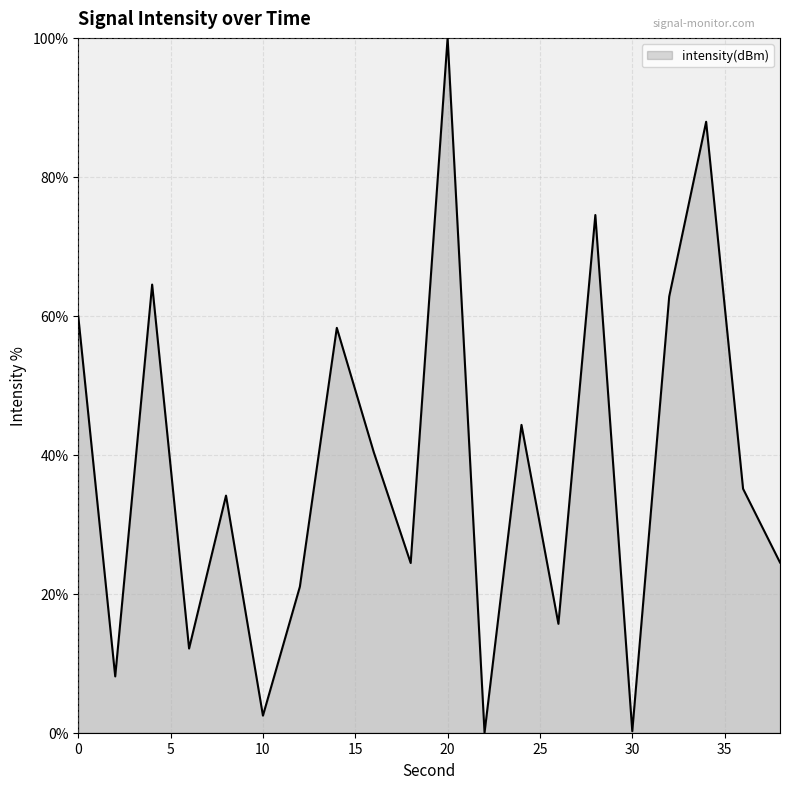

What is the greatest value displayed?

100.0